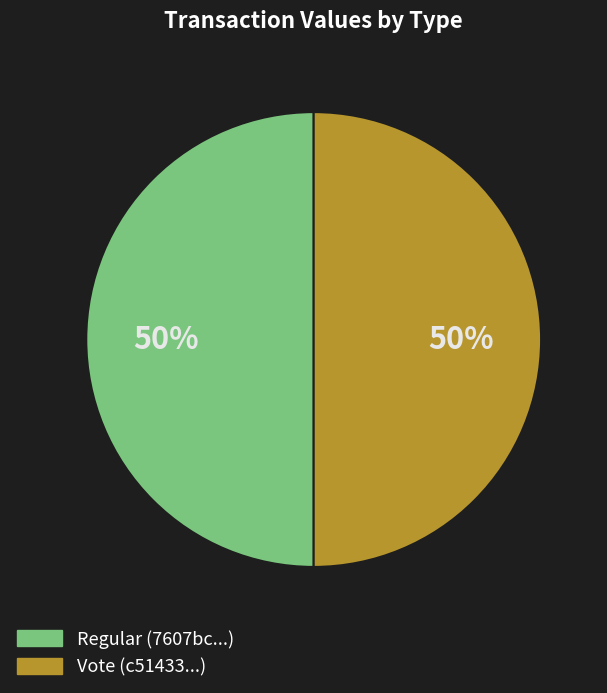

Count the number of slices in the pie.

2